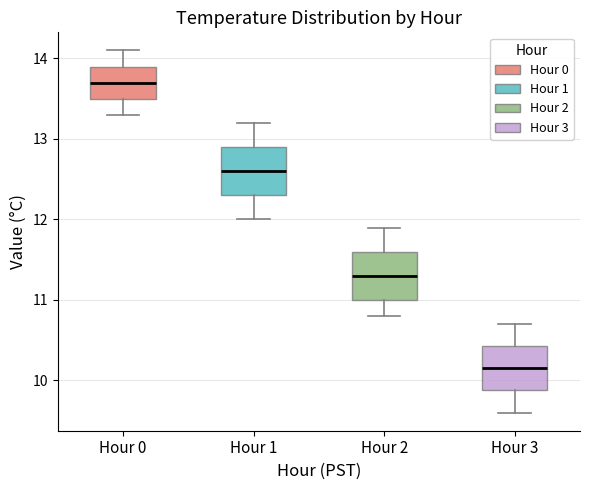

Which box's median line is the lowest?

Hour 3